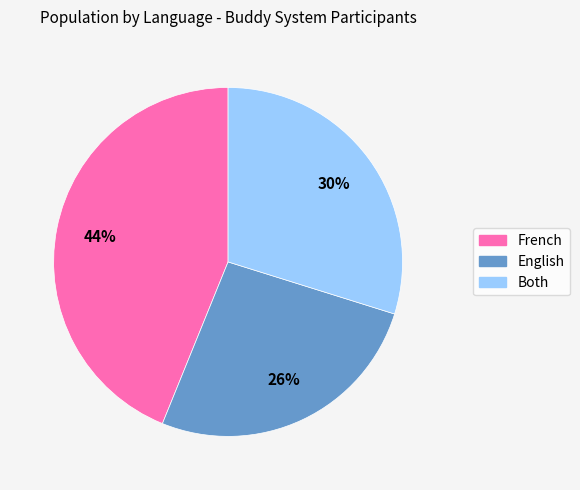

The French slice represents 44% of the pie. True or false?

True